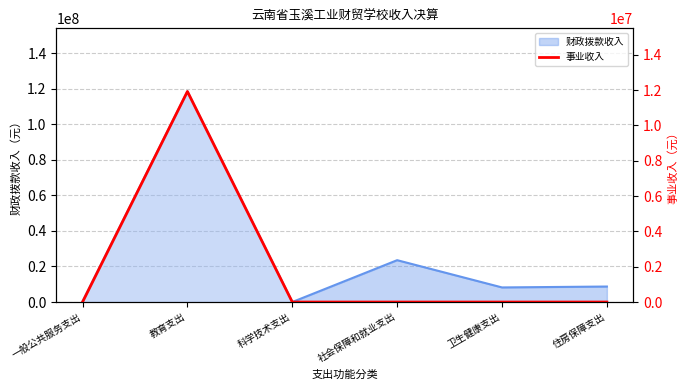

What is the difference between the maximum and minimum values?

11921475.7